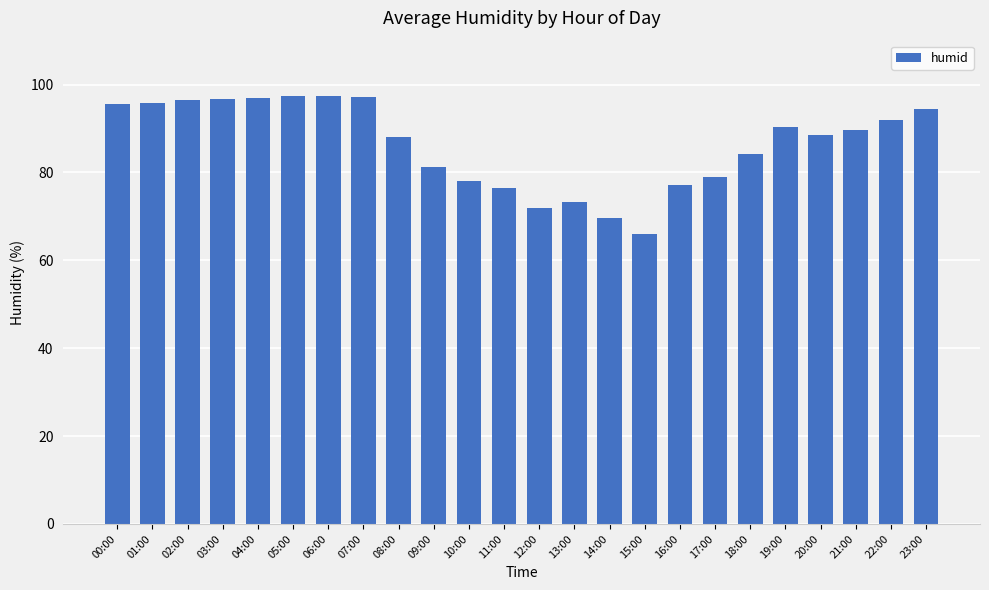

What is the change in value from 01:00 to 05:00?

+1.5